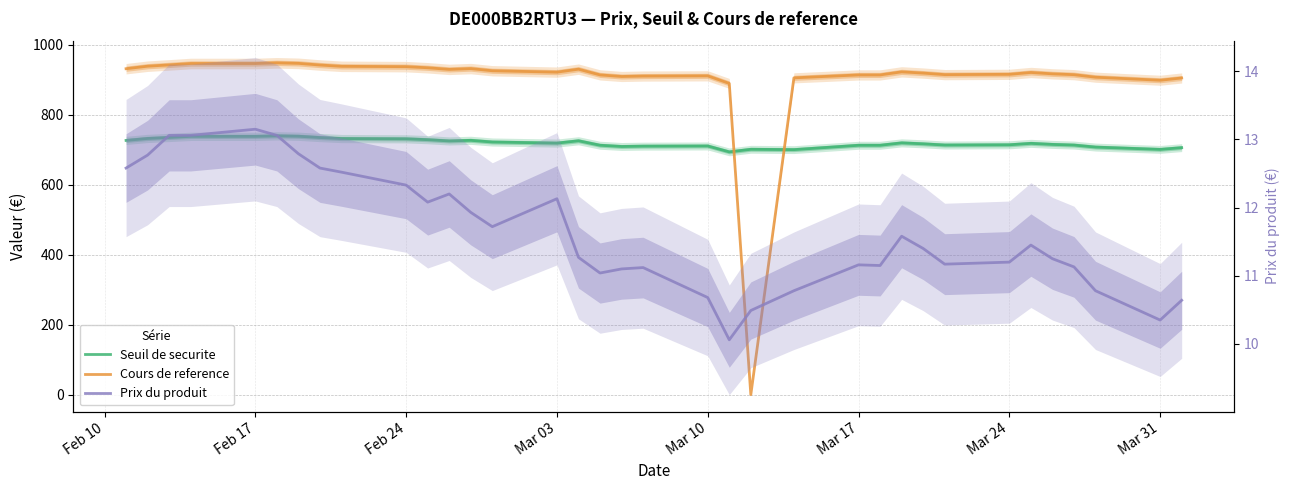

In Prix du produit, how many points are lower than both neighbors (excluding endpoints)?

7